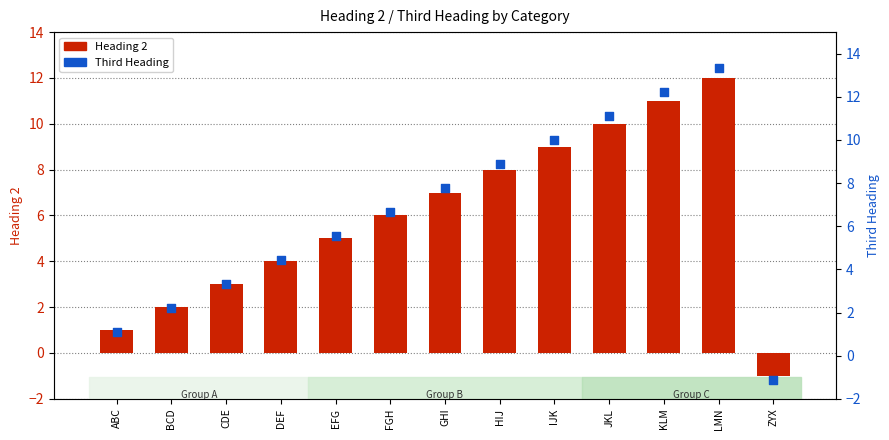

Is the value of Third Heading at KLM greater than the value of Heading 2 at BCD?

Yes